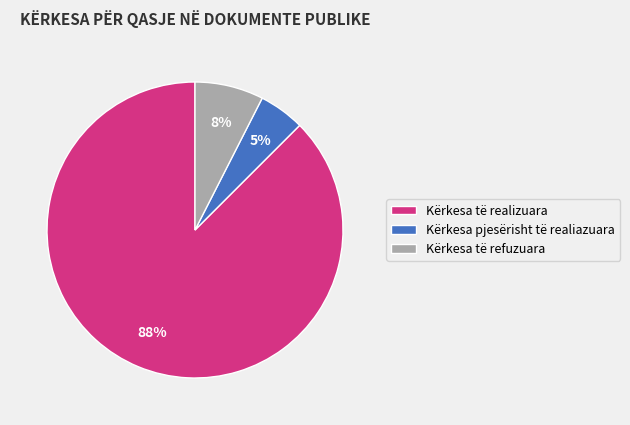

Count the number of slices in the pie.

3